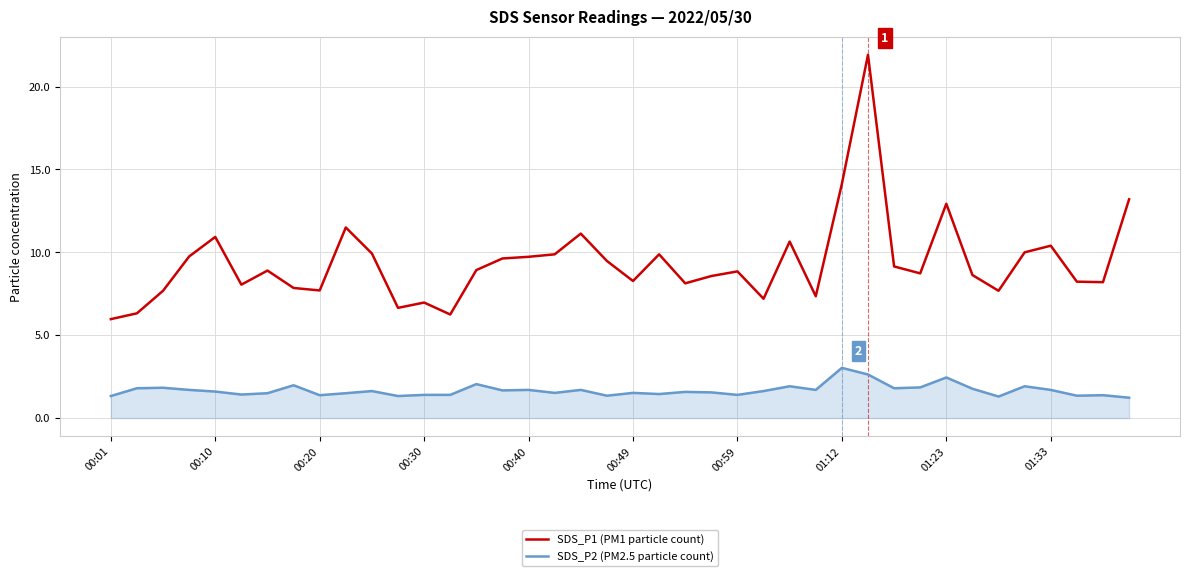

True or false: SDS_P1 (PM1 particle count) and SDS_P2 (PM2.5 particle count) cross at least once.

False